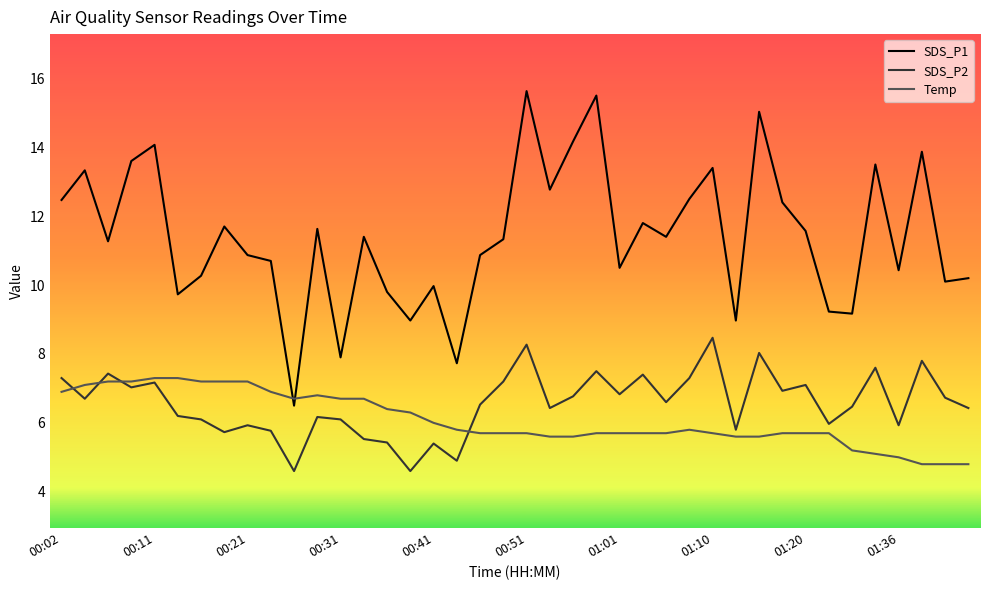

List the series in order of their peak value, highest first.

SDS_P1, SDS_P2, Temp